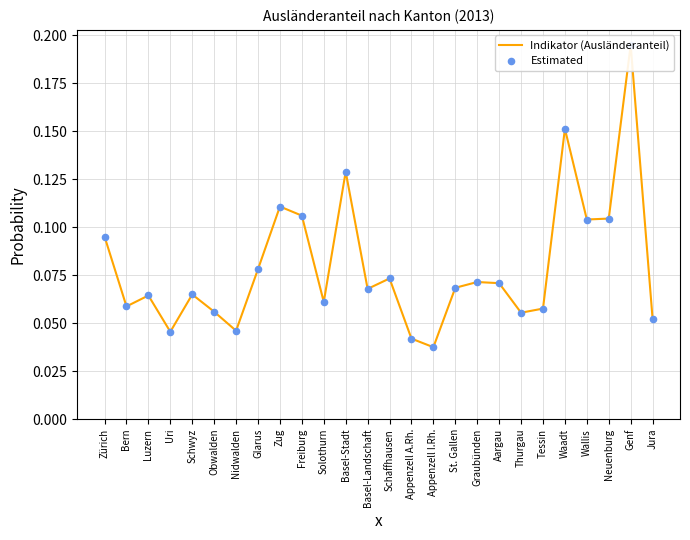

Which series has the largest Y range (max minus min)?

Indikator (Ausländeranteil)